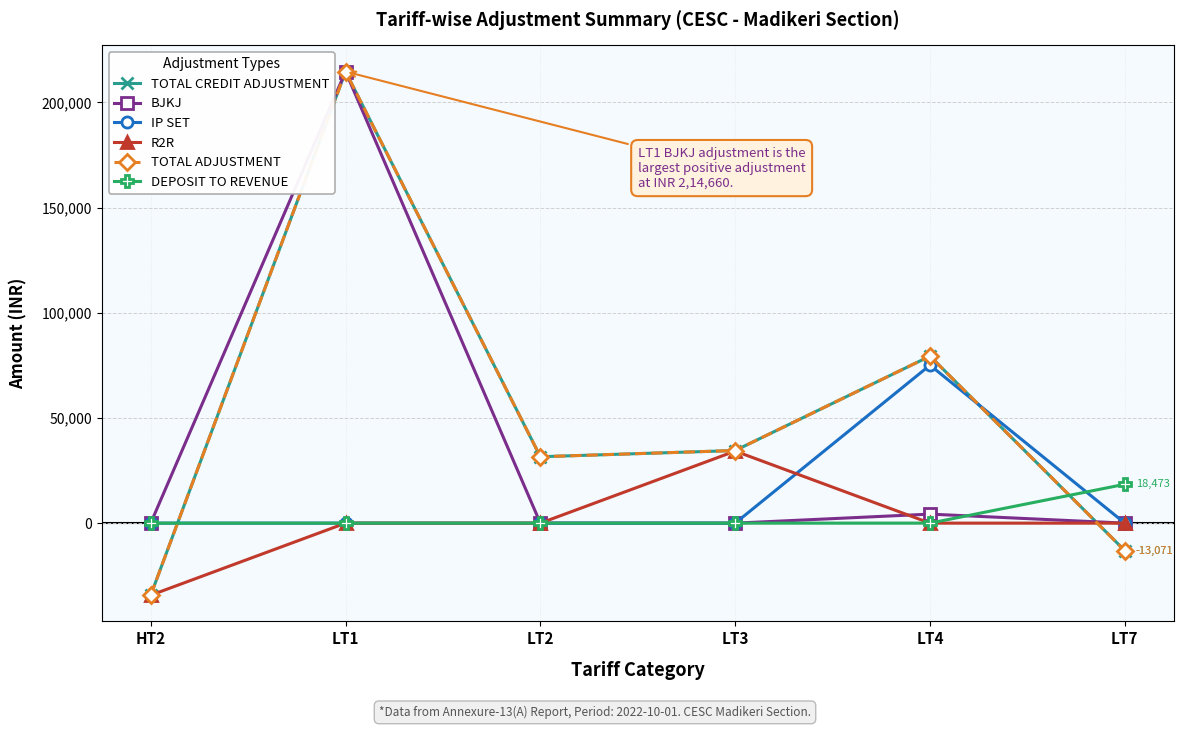

How many times do DEPOSIT TO REVENUE and BJKJ cross each other?

1